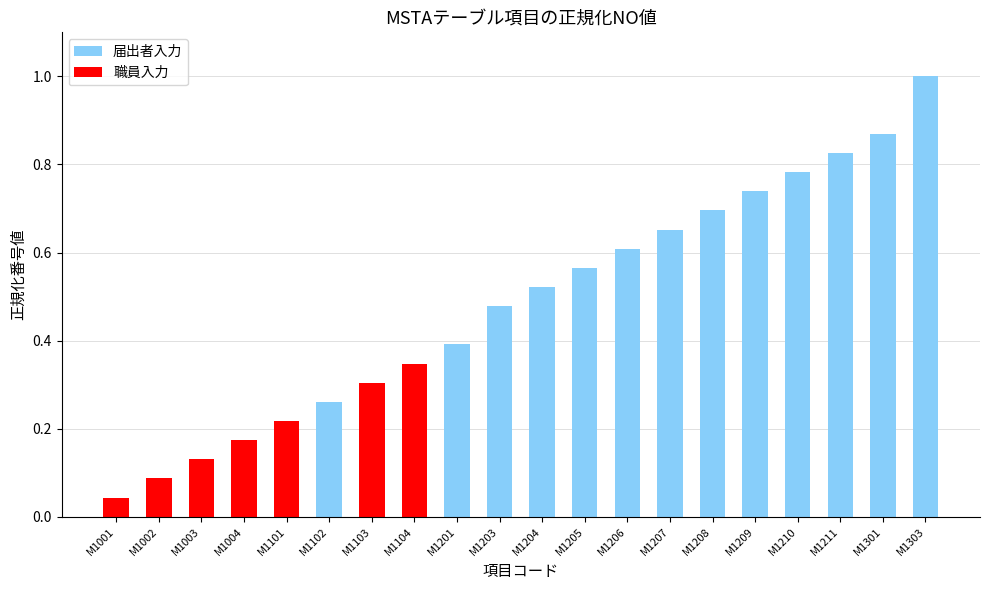

What is the difference between the maximum and minimum values?

1.0